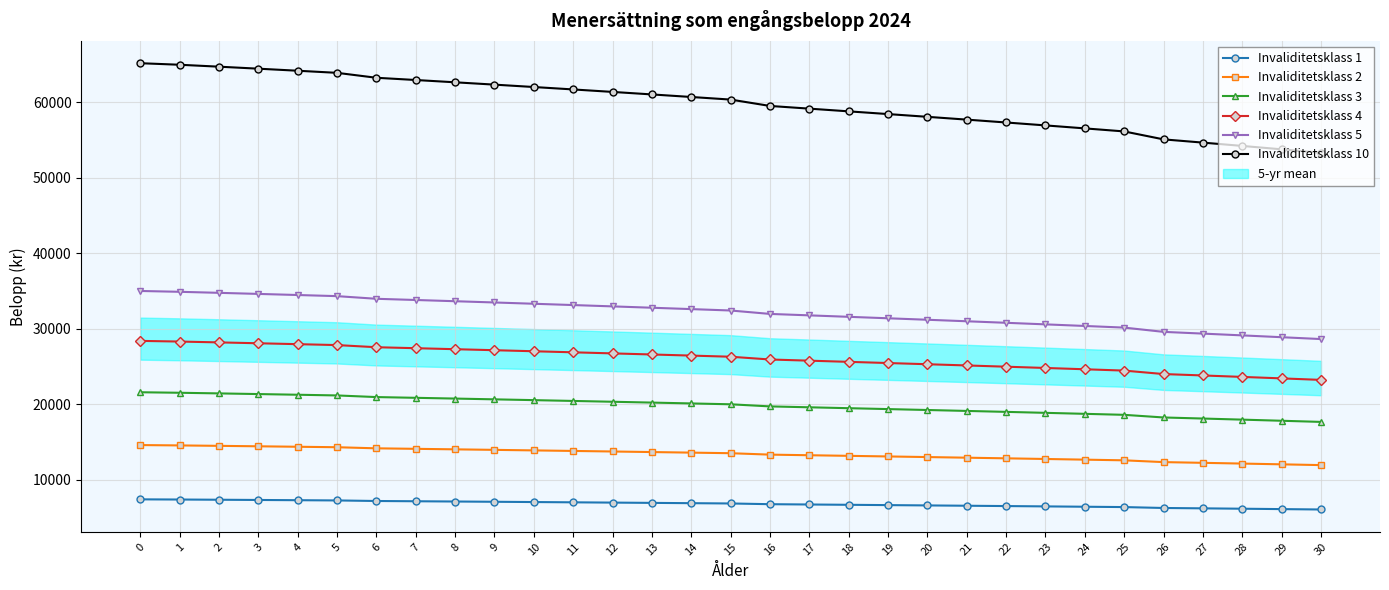

Is it true that Invaliditetsklass 4 equals 25926.7 at 16?

True